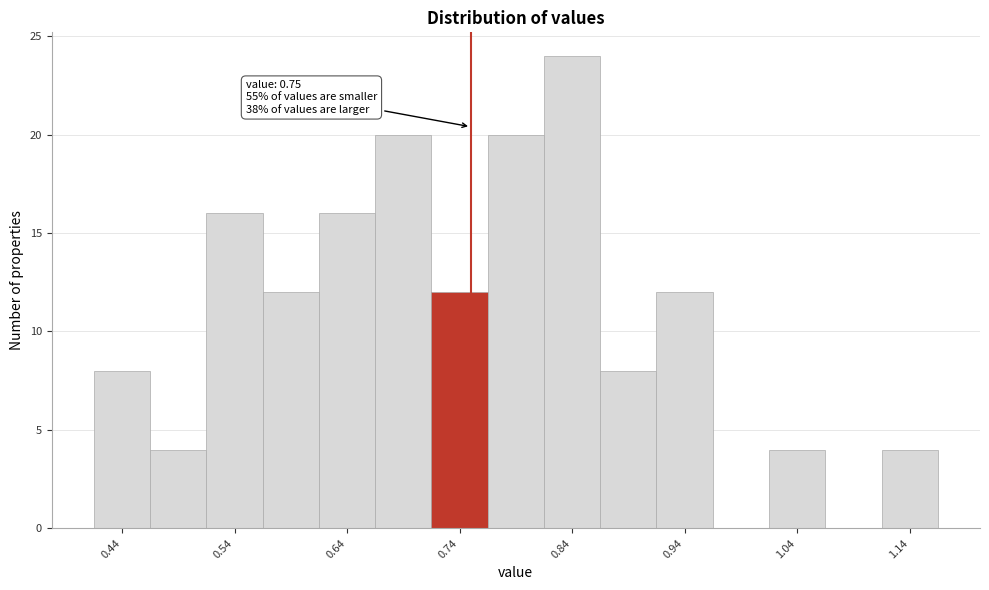

Which range on the x-axis has the tallest bar?

0.815 to 0.865